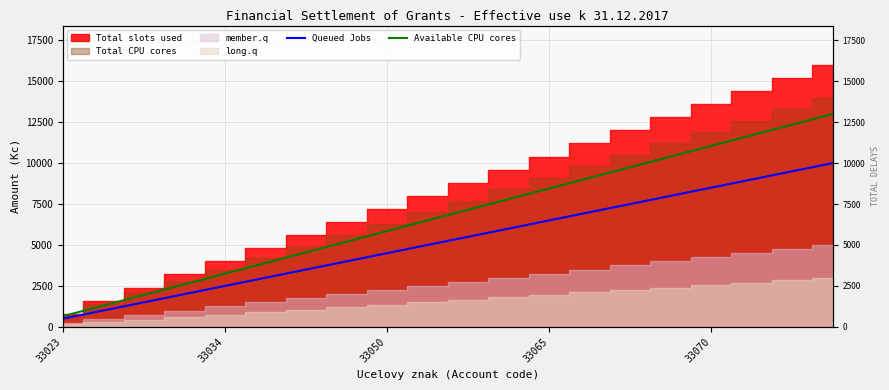

The value of Queued Jobs at 33050 is 1950. True or false?

False